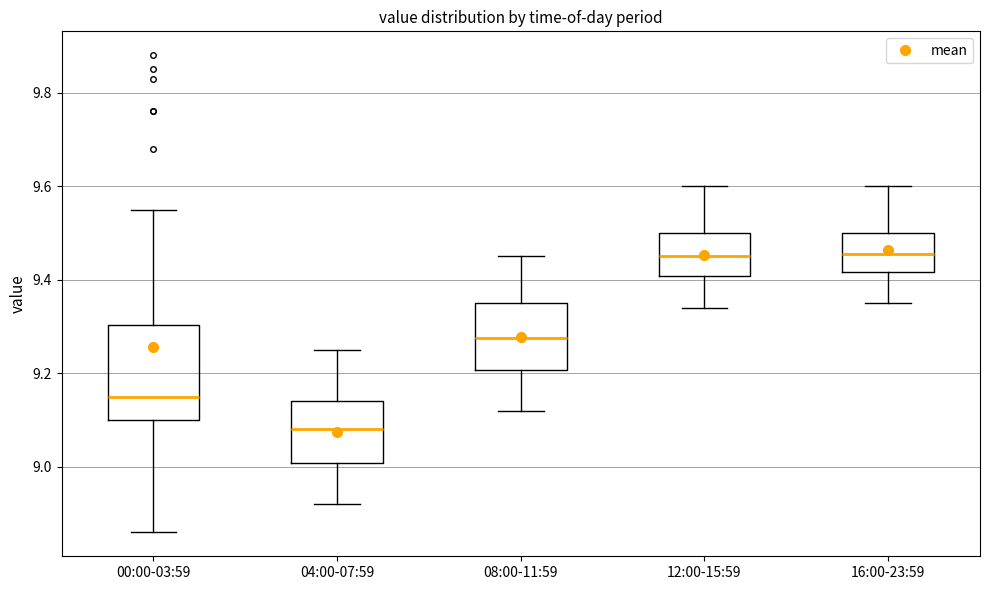

Which box is the tallest, from its lower edge to its upper edge?

00:00-03:59